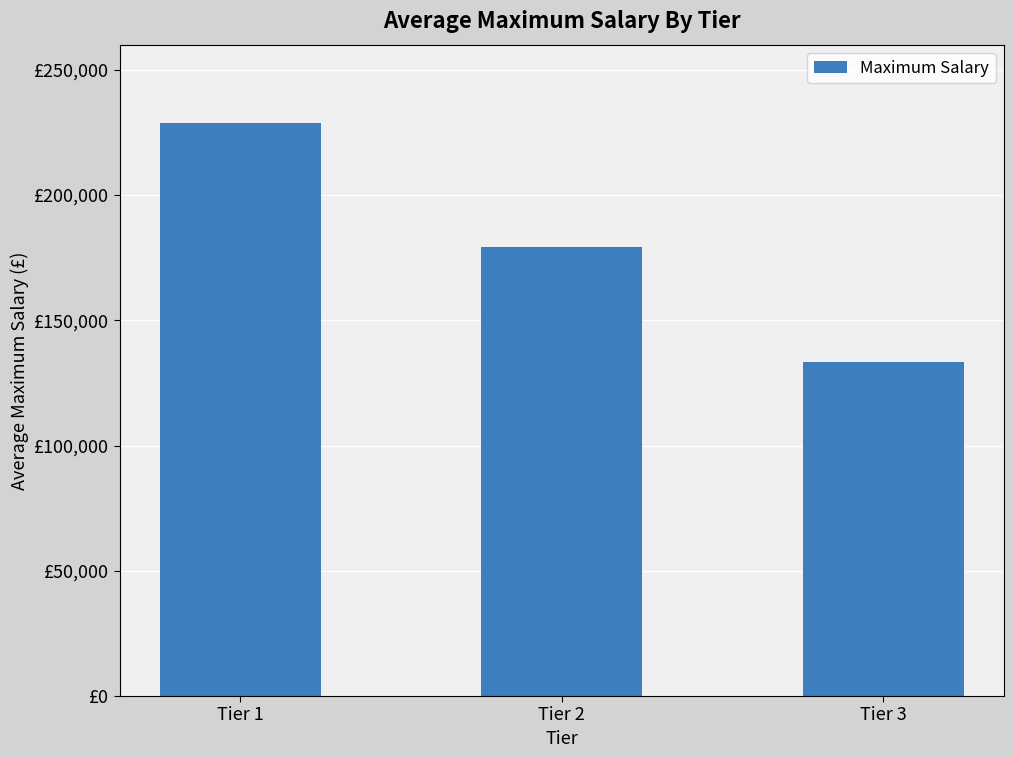

True or false: the data shows 51321.0 at Tier 3.

False